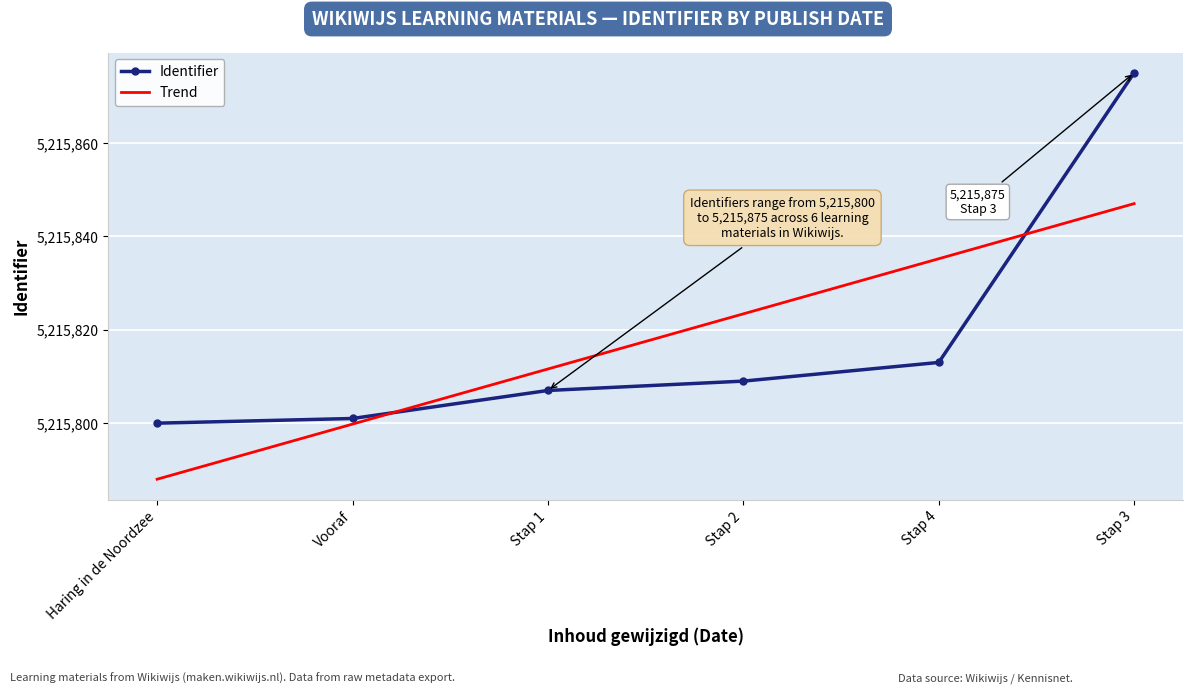

What is the minimum value for Trend?

5215788.0